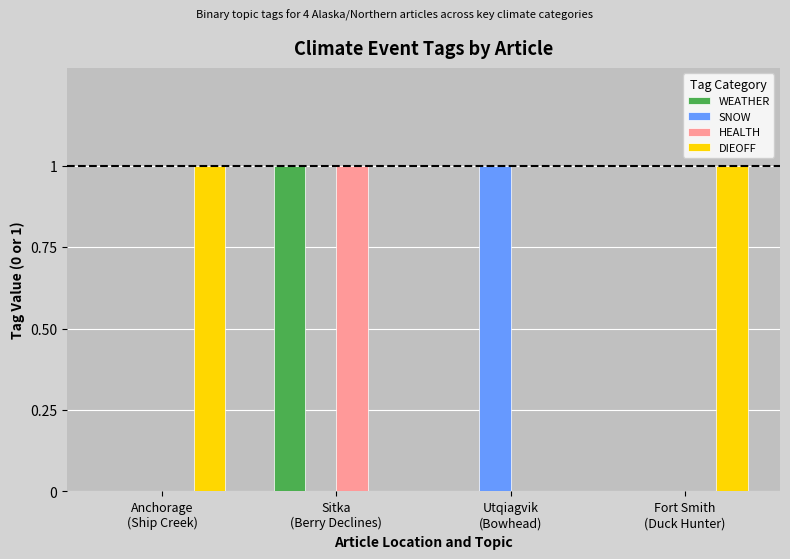

What is the total value across all series at Utqiagvik
(Bowhead)?

1